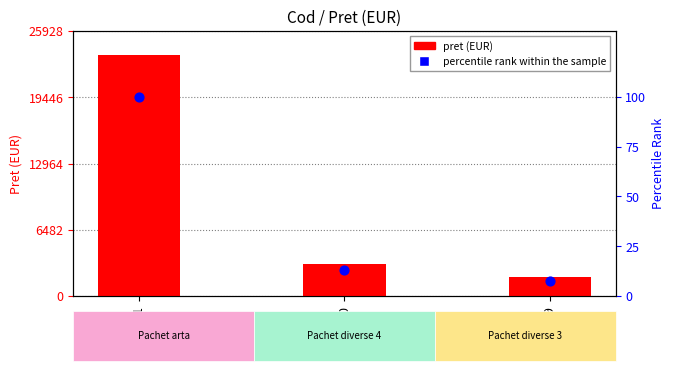

Which series has the largest total across all categories?

pret (EUR)